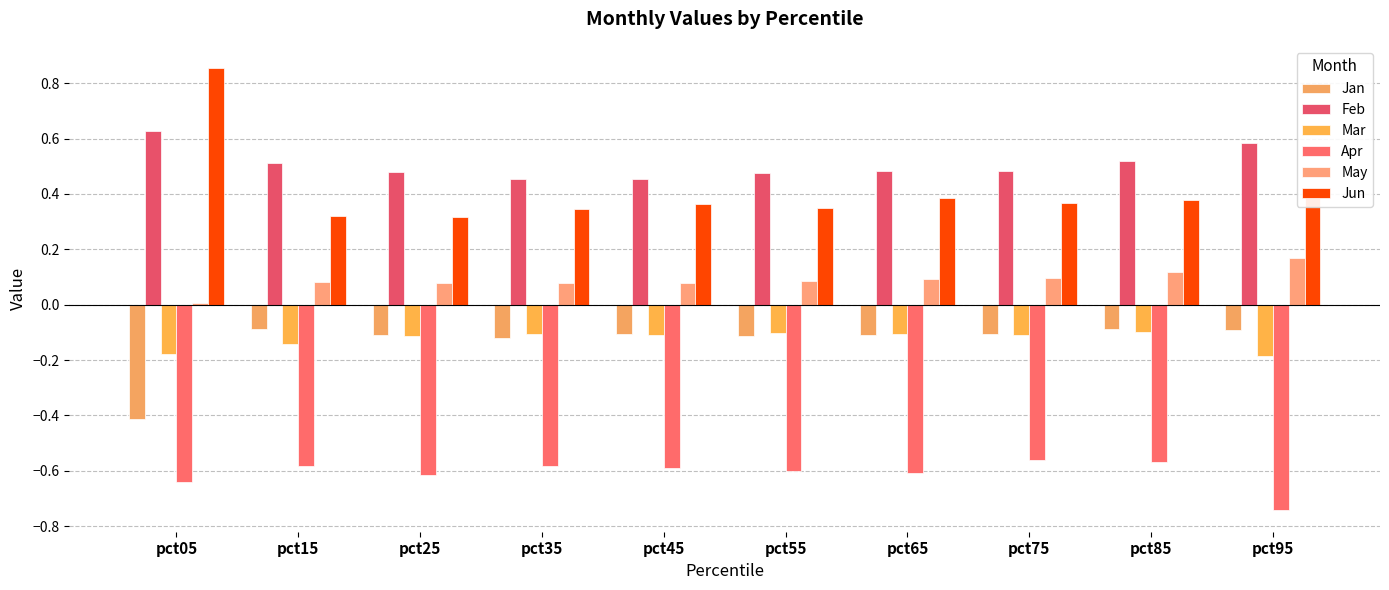

The value of Apr at pct75 is -0.9. True or false?

False